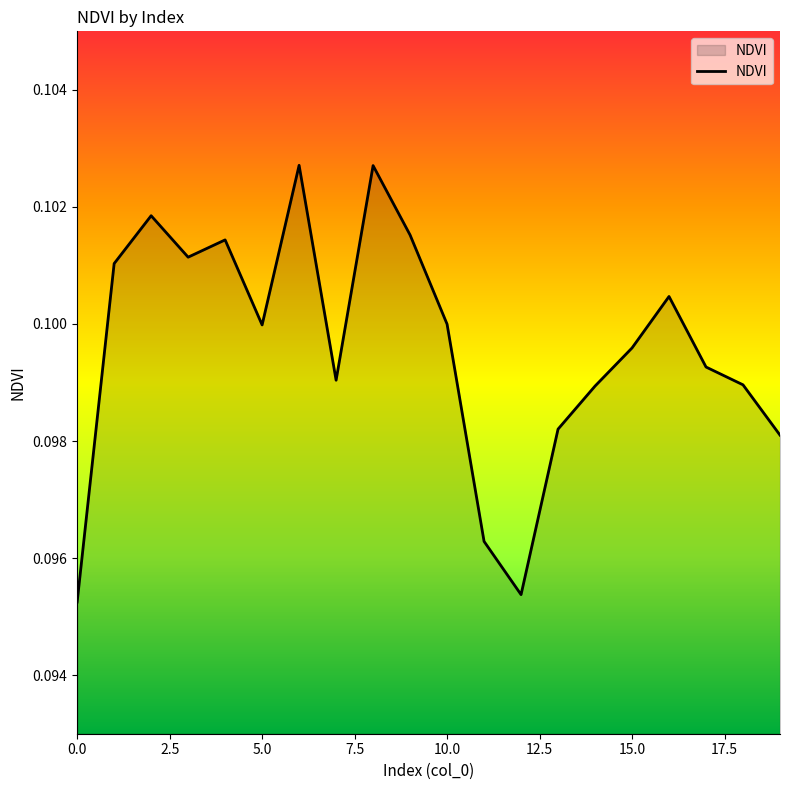

The value at 0.0 is 0.0. True or false?

False